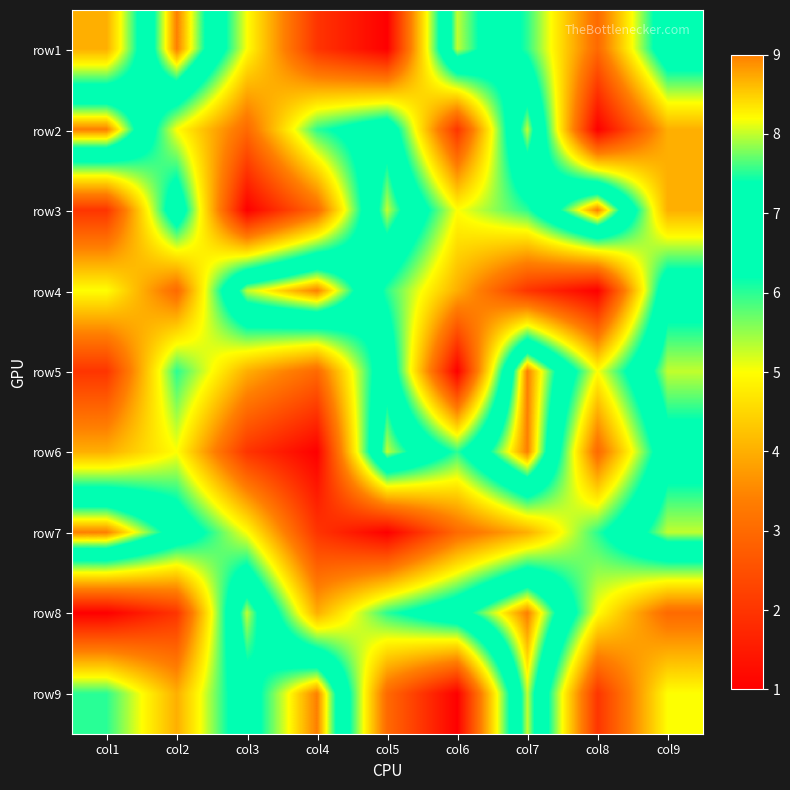

Reading left to right, extract all data points from this chart.

row1: col1=4	col2=9	col3=5	col4=2	col5=1	col6=8	col7=6	col8=3	col9=7
row2: col1=9	col2=5	col3=3	col4=6	col5=7	col6=2	col7=8	col8=1	col9=4
row3: col1=2	col2=7	col3=1	col4=3	col5=8	col6=5	col7=6	col8=9	col9=4
row4: col1=5	col2=3	col3=8	col4=9	col5=6	col6=4	col7=2	col8=1	col9=7
row5: col1=2	col2=6	col3=4	col4=3	col5=7	col6=1	col7=9	col8=5	col9=8
row6: col1=4	col2=5	col3=2	col4=1	col5=8	col6=6	col7=9	col8=3	col9=7
row7: col1=9	col2=7	col3=5	col4=2	col5=1	col6=3	col7=4	col8=6	col9=8
row8: col1=1	col2=2	col3=8	col4=4	col5=6	col6=7	col7=9	col8=5	col9=3
row9: col1=6	col2=4	col3=7	col4=9	col5=3	col6=1	col7=8	col8=2	col9=5